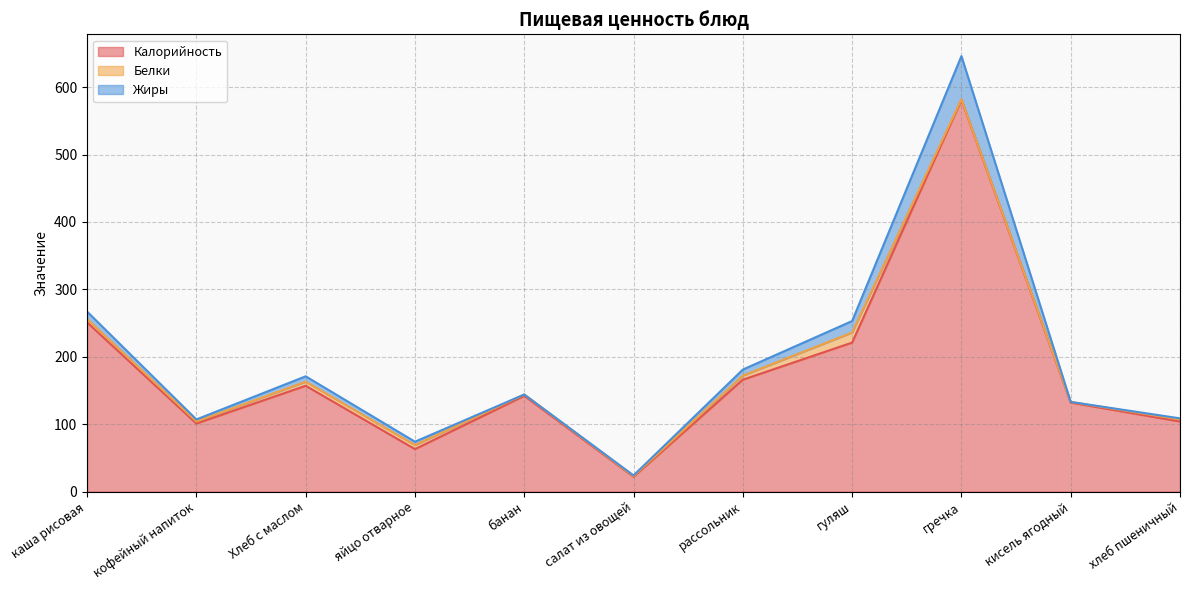

What is the difference between the maximum and minimum values in the Калорийность series?

559.0